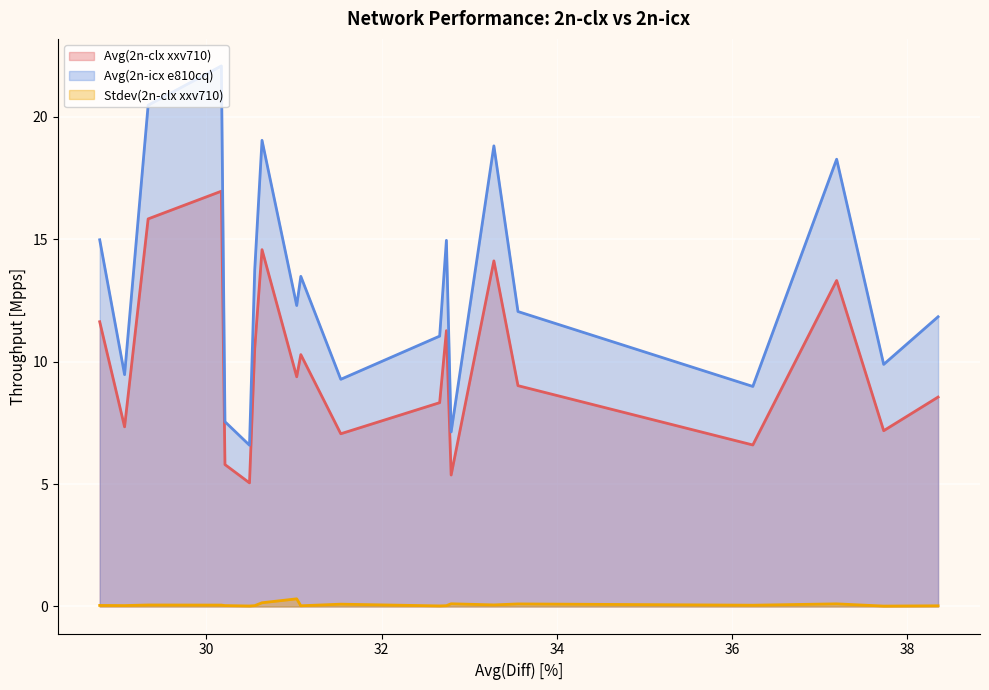

Rank the series by their average value, from lowest to highest.

Stdev(2n-clx xxv710), Avg(2n-clx xxv710), Avg(2n-icx e810cq)